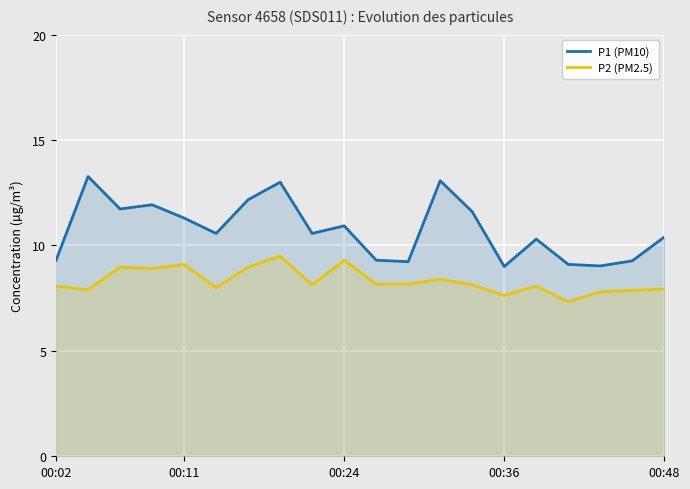

What is the value of the P1 (PM10) point at the 18th from the left?

9.0